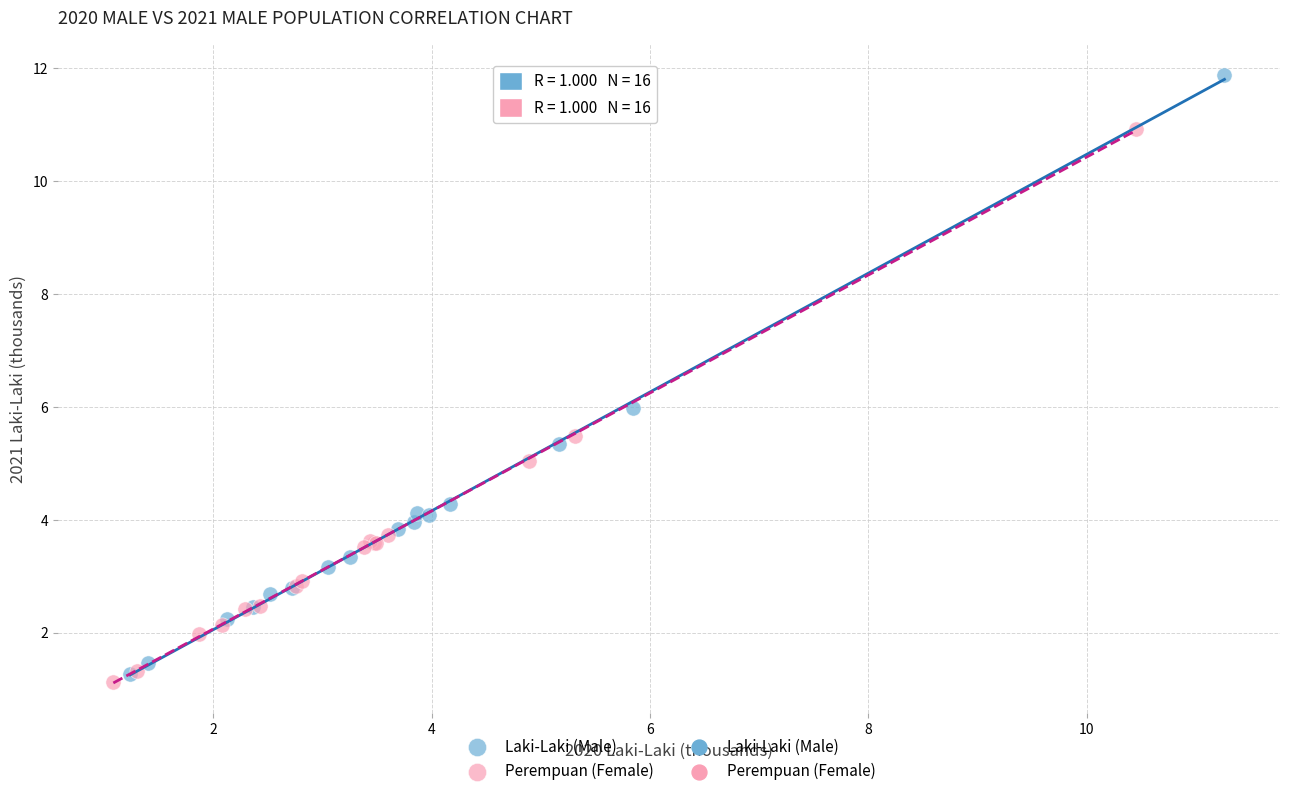

Which series contains the lowest Y value?

Perempuan (Female)